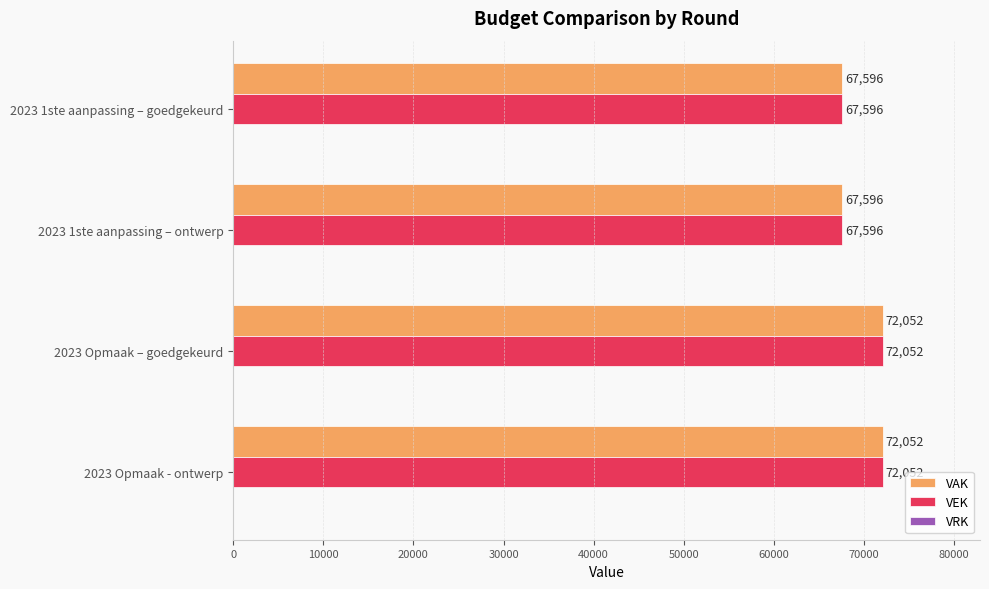

Read the VAK value at 2023 Opmaak – goedgekeurd.

72052